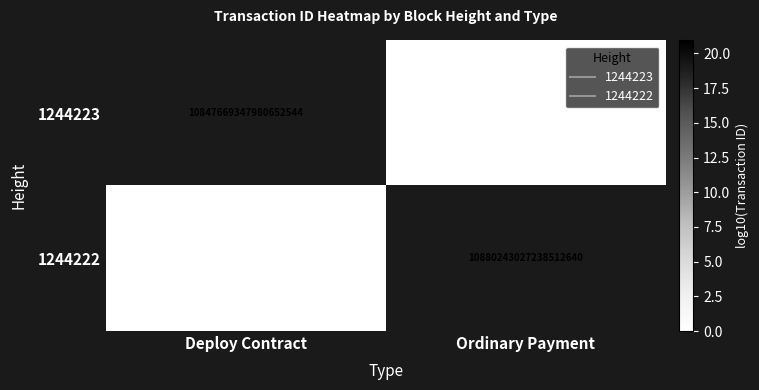

True or false: 1244223 has a value of 5.6 at Deploy Contract.

False